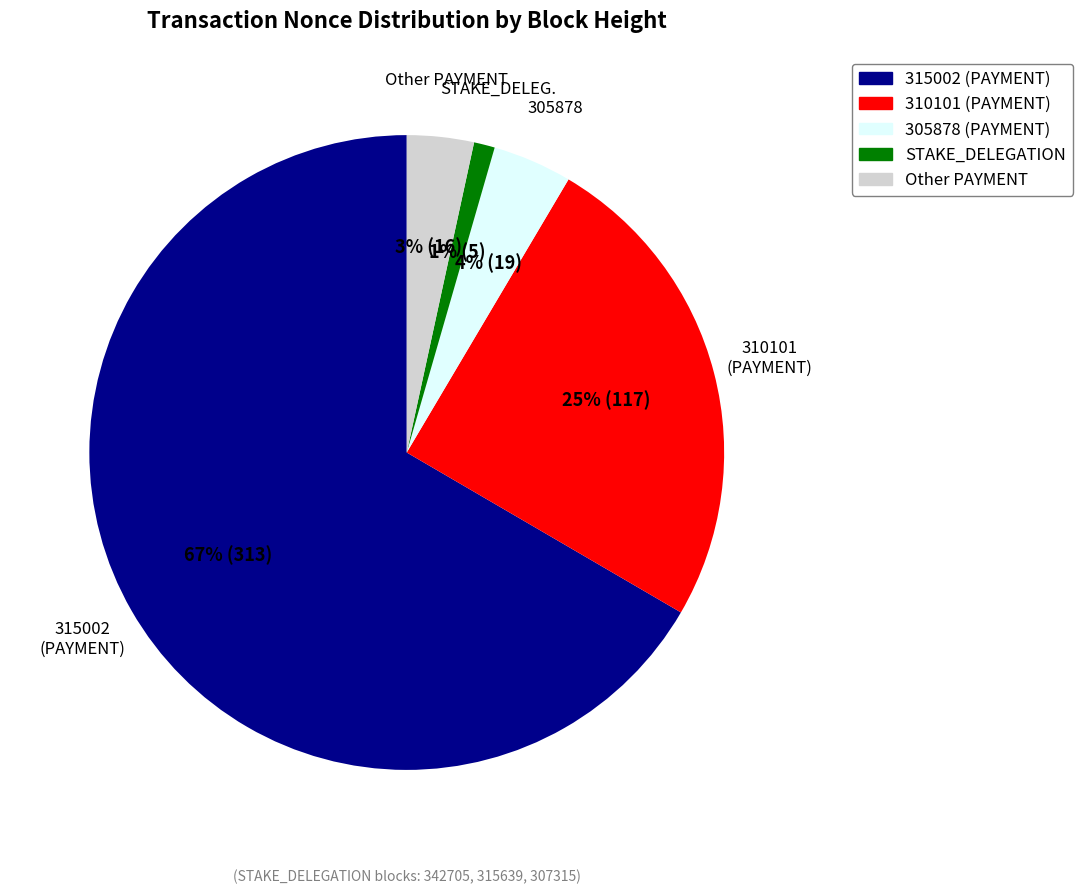

Count the number of slices in the pie.

5